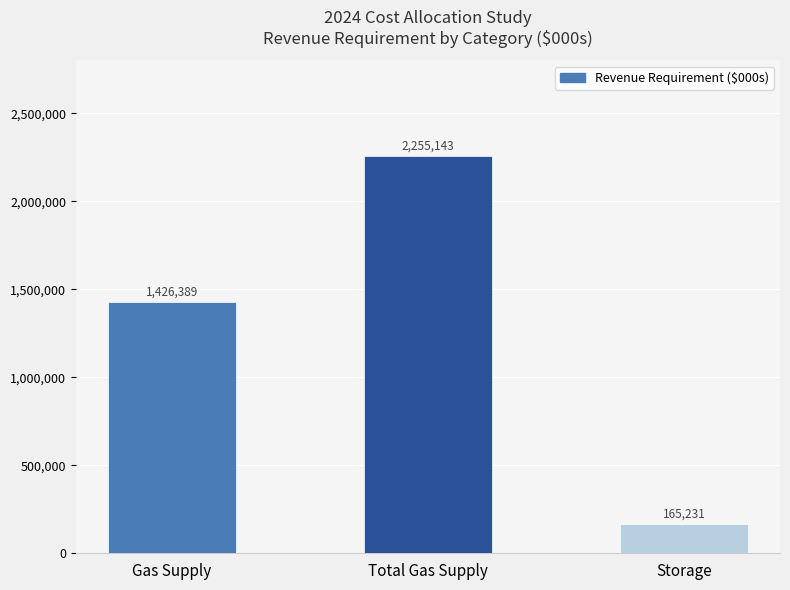

The value at Gas Supply is 790457.3. True or false?

False